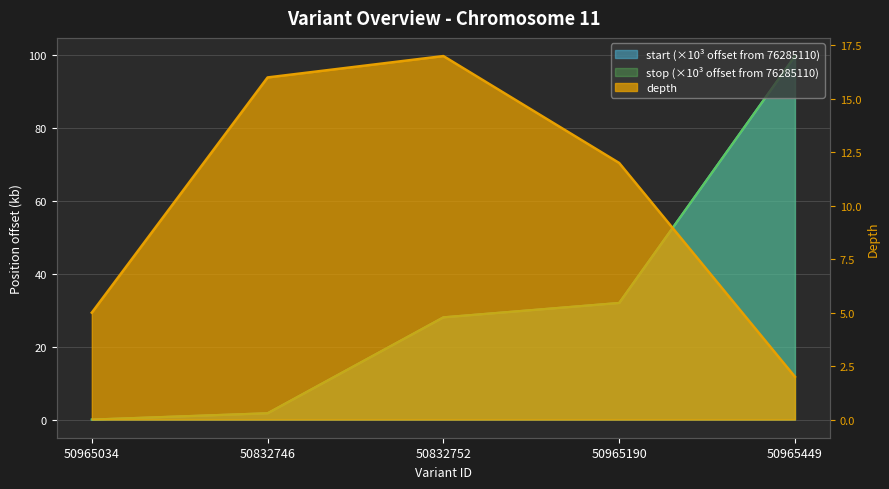

Reading right to left, list all the values displayed in this chart.

depth: 2.0	12.0	17.0	16.0	5.0
start: 99.8	32.0	28.1	1.7	0.0
stop: 99.8	32.0	28.1	1.7	0.0